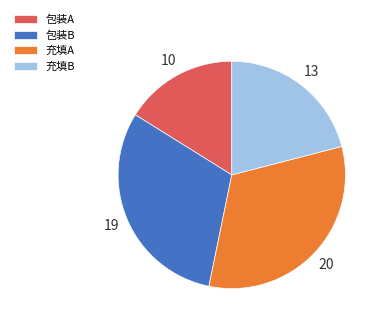

What is the ratio of the value at 充填A to the value at 包装A?

2.0